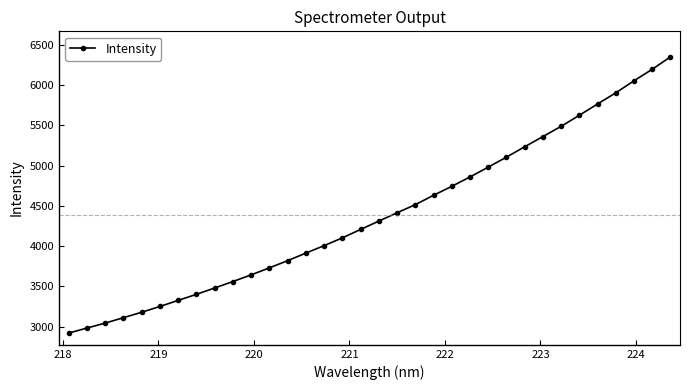

What is the minimum value shown in the chart?

2918.8